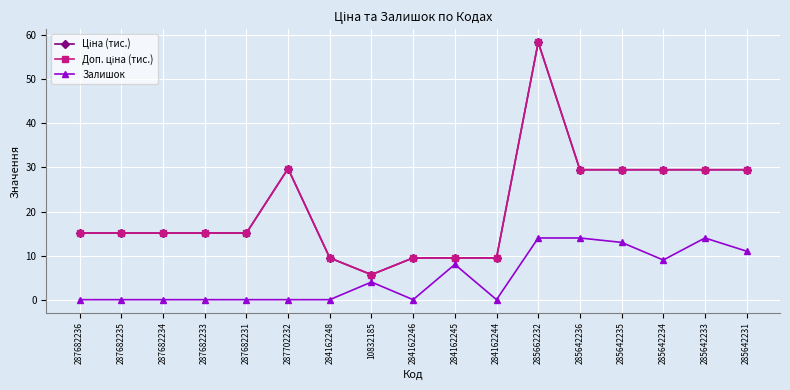

What is the difference between the highest and lowest values at 287682231?

15.1